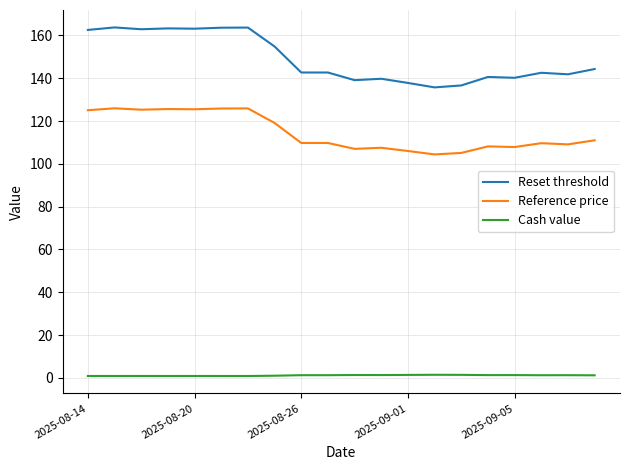

List the series in order of their overall mean, highest first.

Reset threshold, Reference price, Cash value